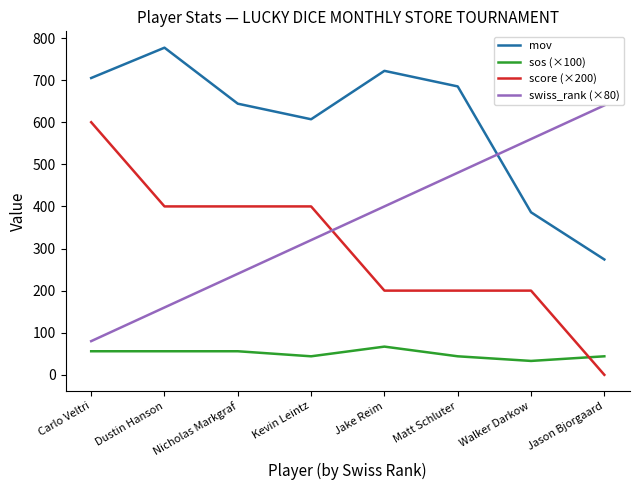

What is the difference between the maximum and minimum values in the mov series?

503.0